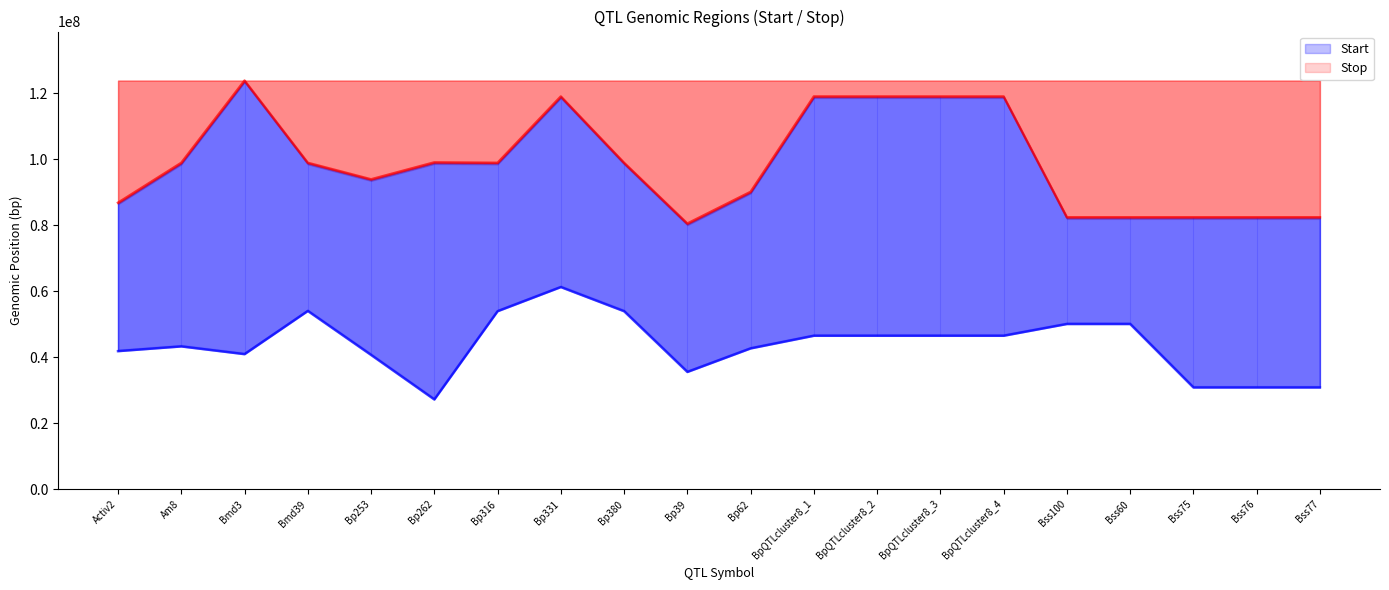

How many categories are shown in the chart?

20